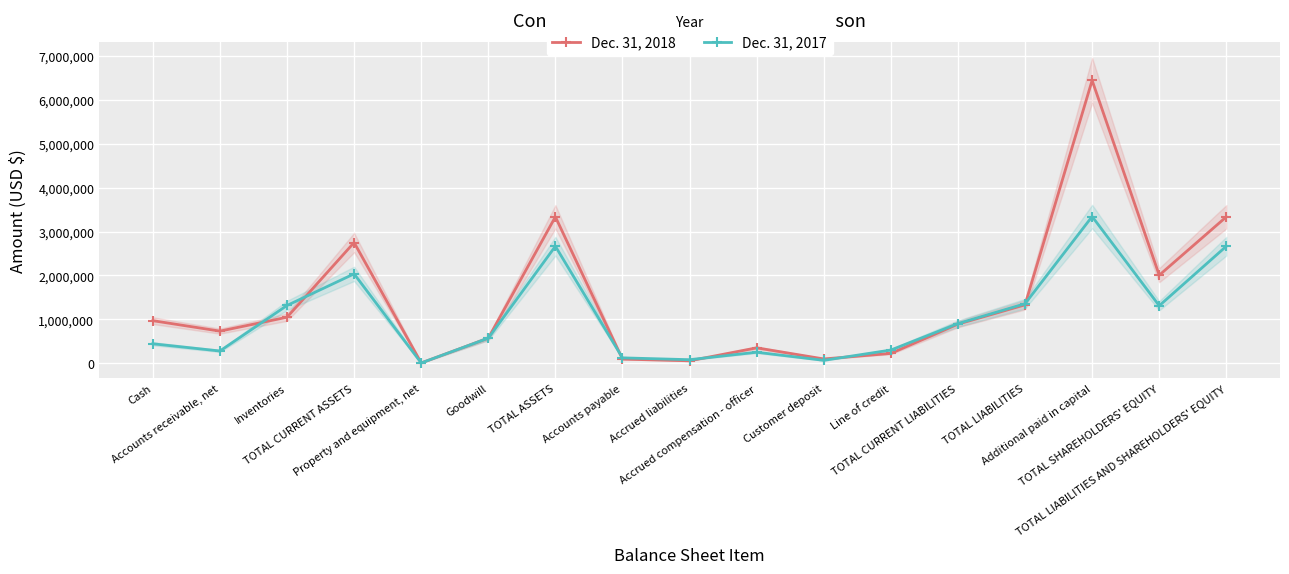

True or false: Dec. 31, 2018 has more than 2 interior local peaks.

True